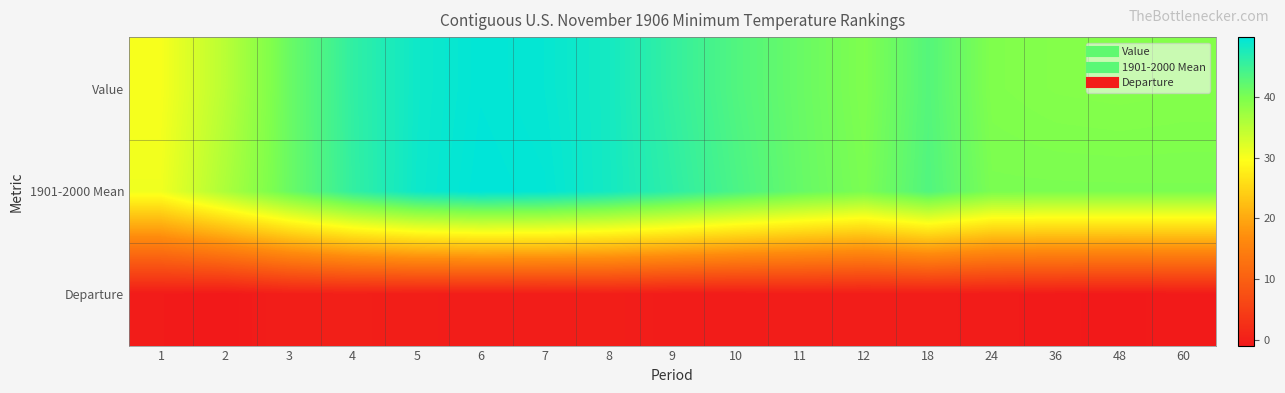

Reading left to right, list all the values displayed in this chart.

Value: 1=30.2	2=35.1	3=41.3	4=45.9	5=48.6	6=49.6	7=49.3	8=48.1	9=45.7	10=43.3	11=41.4	12=39.7	18=43.0	24=39.6	36=39.3	48=39.2	60=39.3
1901-2000 Mean: 1=30.7	2=36.0	3=41.3	4=45.8	5=48.7	6=49.9	7=49.5	8=48.2	9=46.1	10=43.8	11=41.6	12=40.0	18=43.3	24=40.0	36=40.0	48=40.0	60=40.0
Departure: 1=-0.5	2=-0.9	3=-0.0	4=0.1	5=-0.1	6=-0.2	7=-0.2	8=-0.0	9=-0.5	10=-0.5	11=-0.2	12=-0.3	18=-0.3	24=-0.4	36=-0.7	48=-0.8	60=-0.7